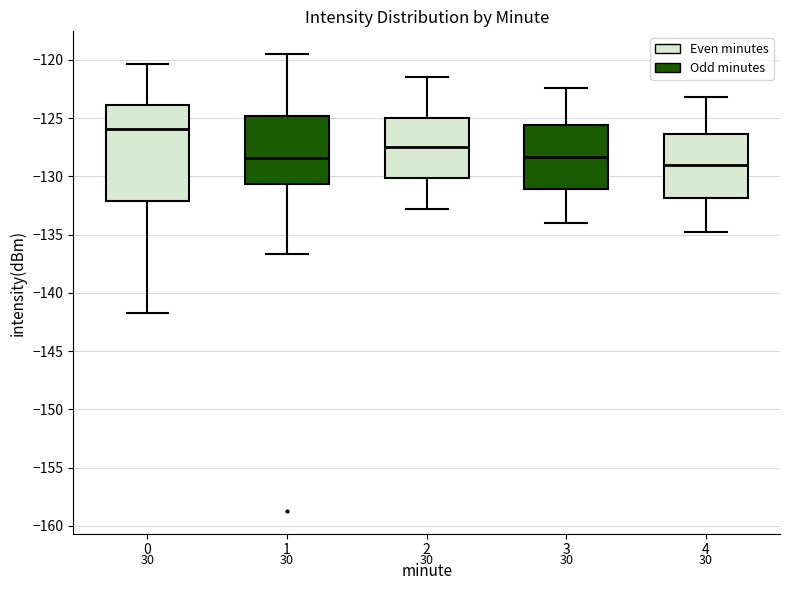

Reading left to right, read every box against the y-axis: the position of its median line, the range the box covers, and the ends of its whiskers. The values are not printed on the chart, so give them approximately, as read against the axis.

0: median -126.0, box -132.0 to -124.0, whiskers -141.5 to -120.5
1: median -128.5, box -130.5 to -125.0, whiskers -136.5 to -119.5
2: median -127.5, box -130.0 to -125.0, whiskers -133.0 to -121.5
3: median -128.5, box -131.0 to -125.5, whiskers -134.0 to -122.5
4: median -129.0, box -132.0 to -126.5, whiskers -135.0 to -123.0